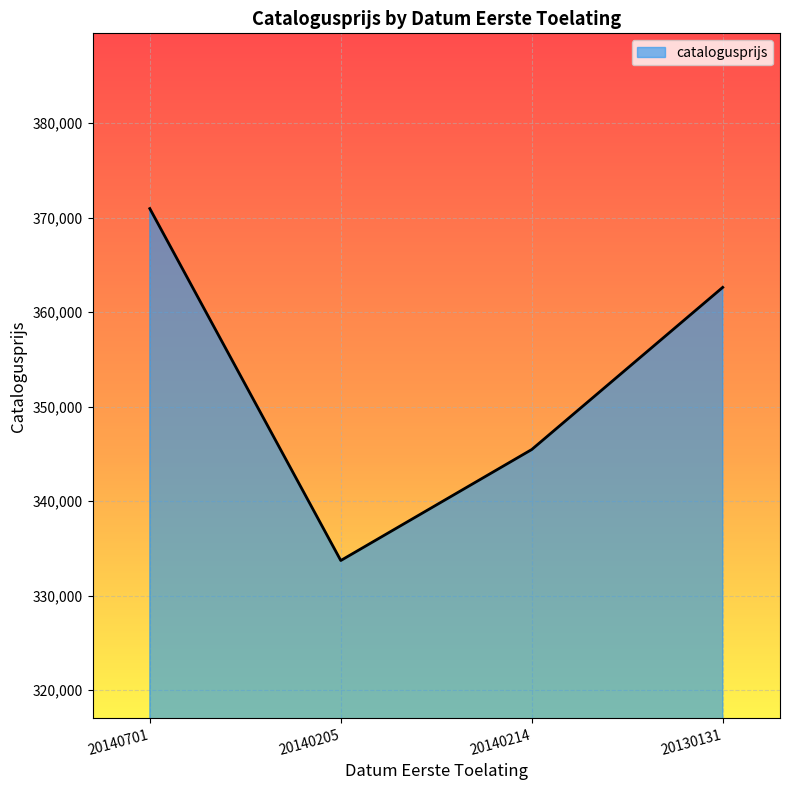

Which has a higher value, 20140214 or 20140701?

20140701